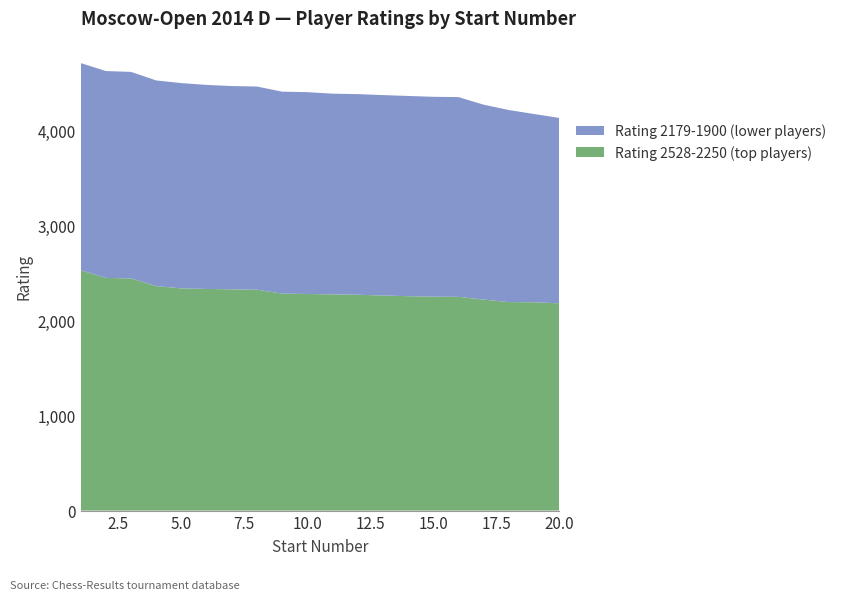

Reading left to right, what are all the values shown in this chart?

Rating 2528-2250 (top players): 2528	2447	2442	2361	2337	2331	2327	2323	2282	2278	2274	2270	2262	2255	2250	2248	2219	2193	2191	2180
Rating 2179-1900 (lower players): 2179	2176	2172	2163	2159	2146	2138	2137	2124	2123	2111	2110	2108	2106	2102	2101	2050	2020	1980	1950